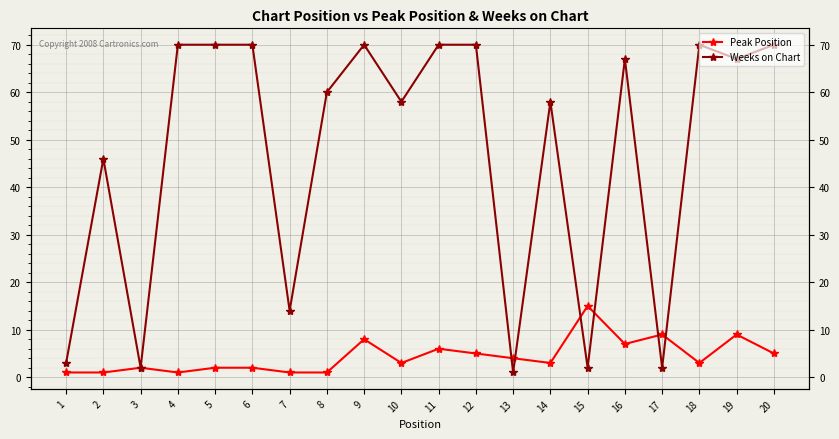

What is the difference between the second highest and minimum values in the Peak Position series?

8